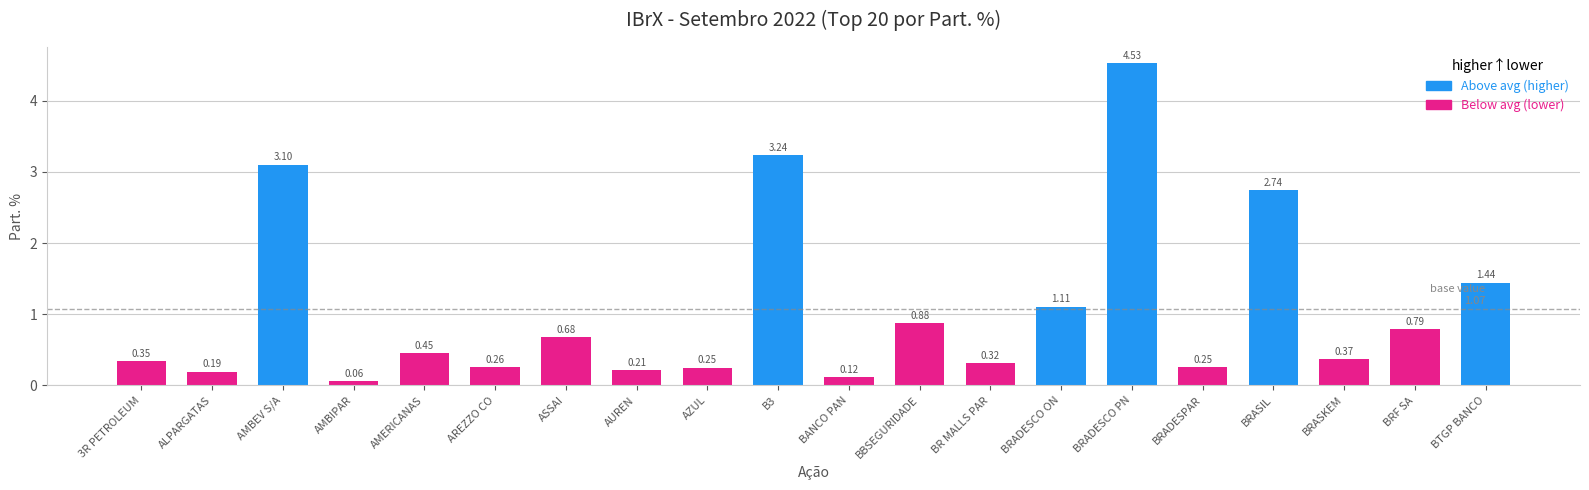

What is the label of the 9th bar from the right?

BBSEGURIDADE